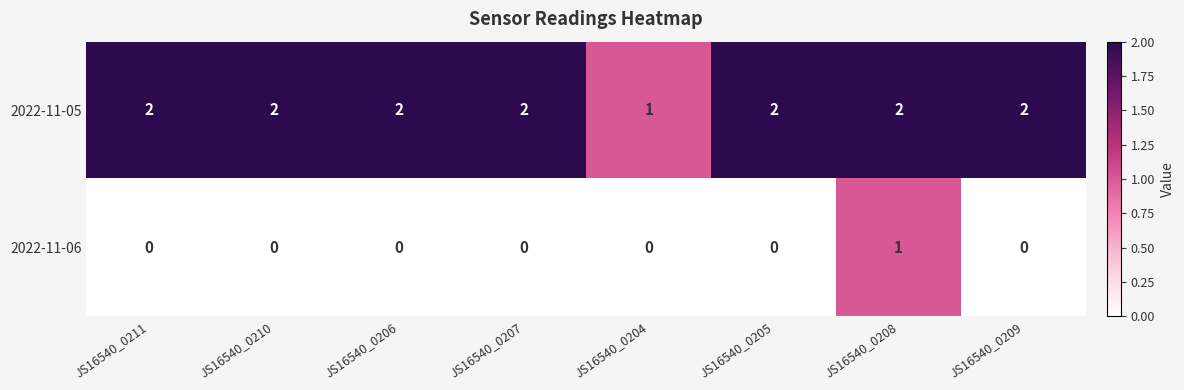

What is the sum of the 2022-11-05 values at JS16540_0208 and JS16540_0211?

4